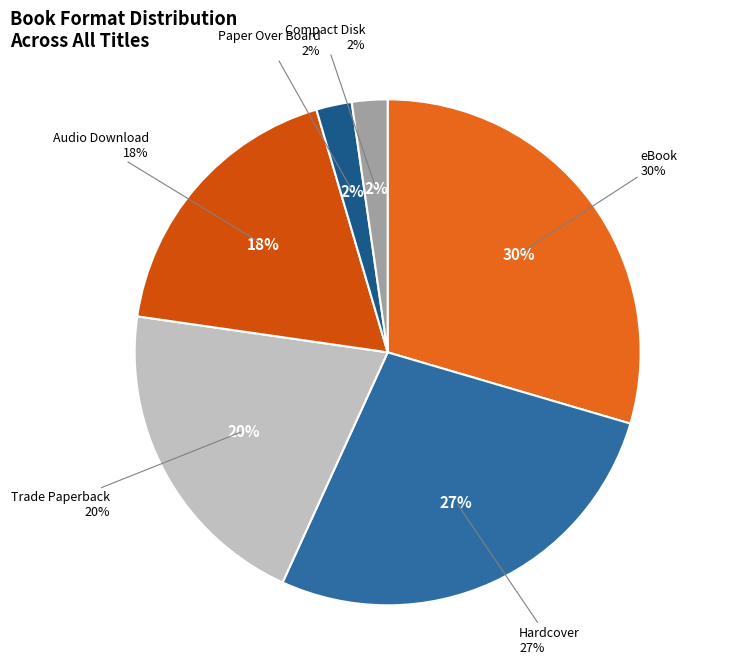

Count the number of slices in the pie.

6